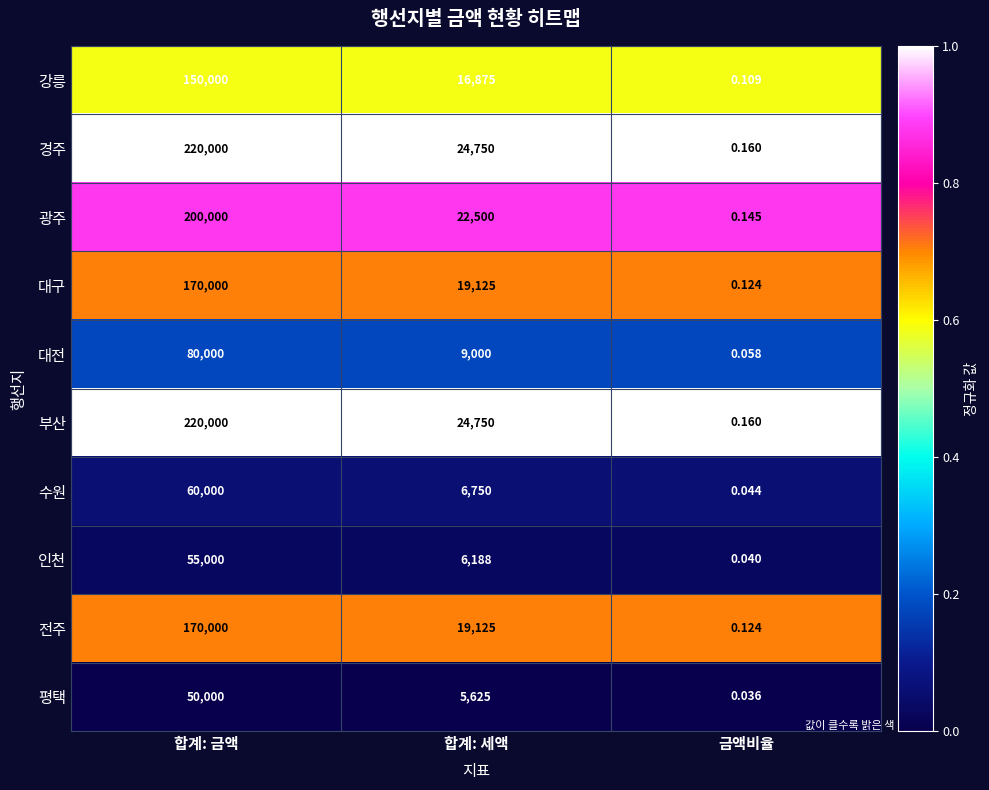

Which label corresponds to the largest value in the chart?

합계: 금액